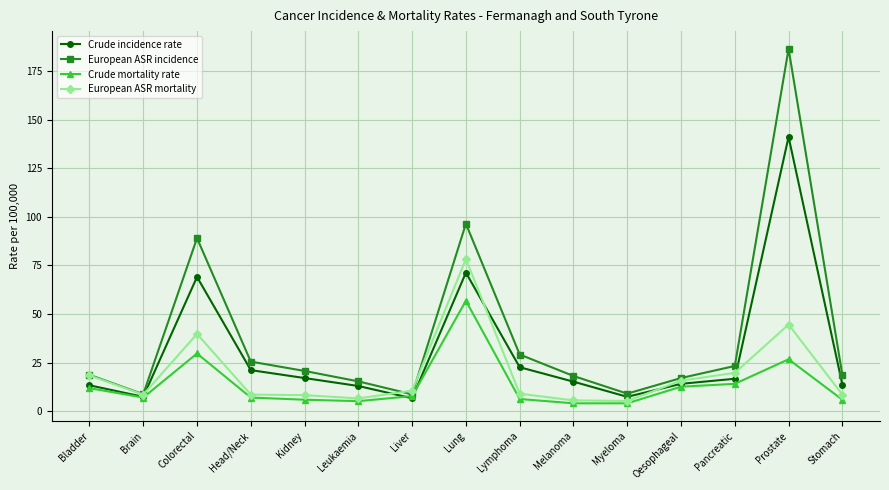

Which series changed the most between Colorectal and Head/Neck?

European ASR incidence